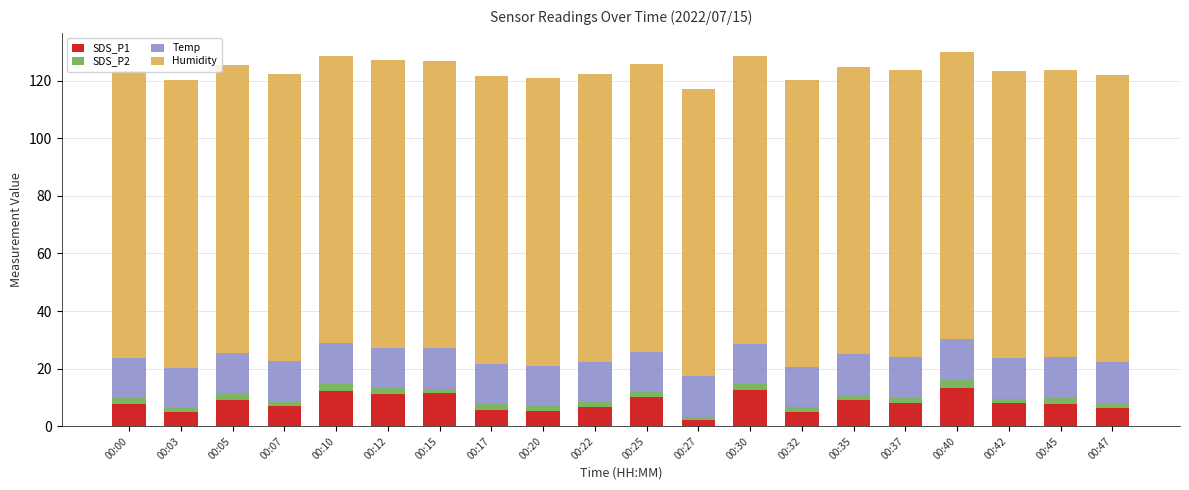

The SDS_P1 series shows 4.9 at 00:32. True or false?

True